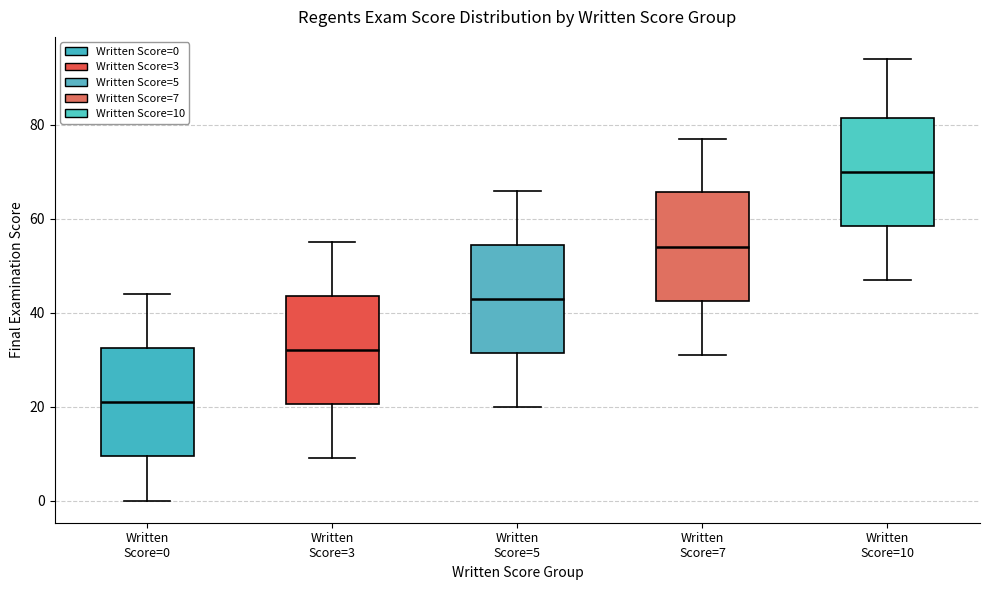

Which box's median line is the lowest?

Written Score=0